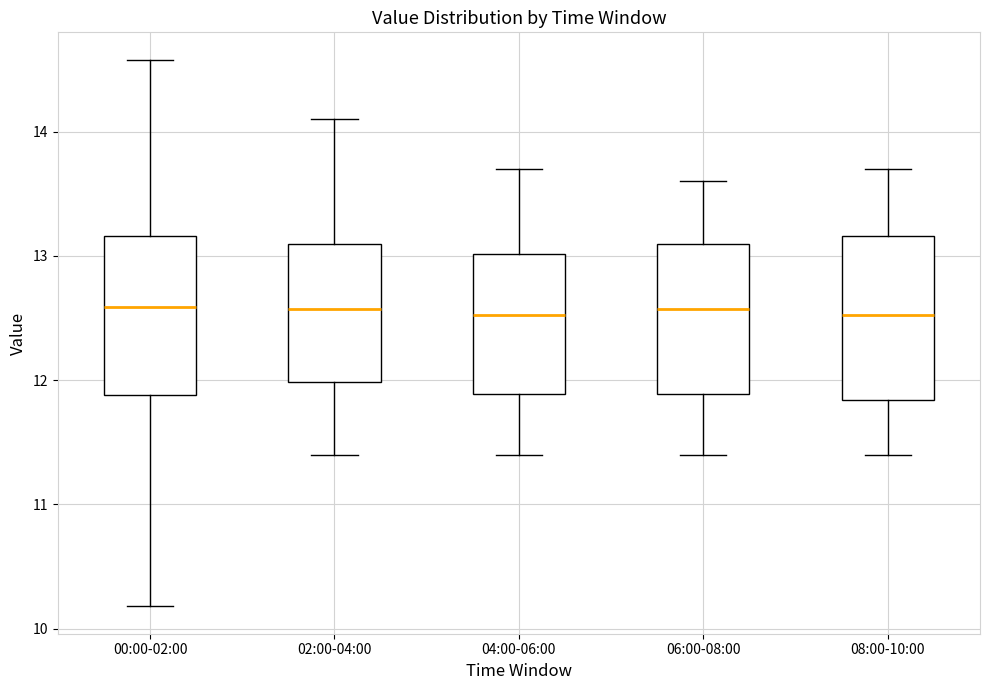

Reading left to right, read every box against the y-axis: the position of its median line, the range the box covers, and the ends of its whiskers. The values are not printed on the chart, so give them approximately, as read against the axis.

00:00-02:00: median 12.6, box 11.9 to 13.2, whiskers 10.2 to 14.6
02:00-04:00: median 12.6, box 12.0 to 13.1, whiskers 11.4 to 14.1
04:00-06:00: median 12.5, box 11.9 to 13.0, whiskers 11.4 to 13.7
06:00-08:00: median 12.6, box 11.9 to 13.1, whiskers 11.4 to 13.6
08:00-10:00: median 12.5, box 11.8 to 13.2, whiskers 11.4 to 13.7